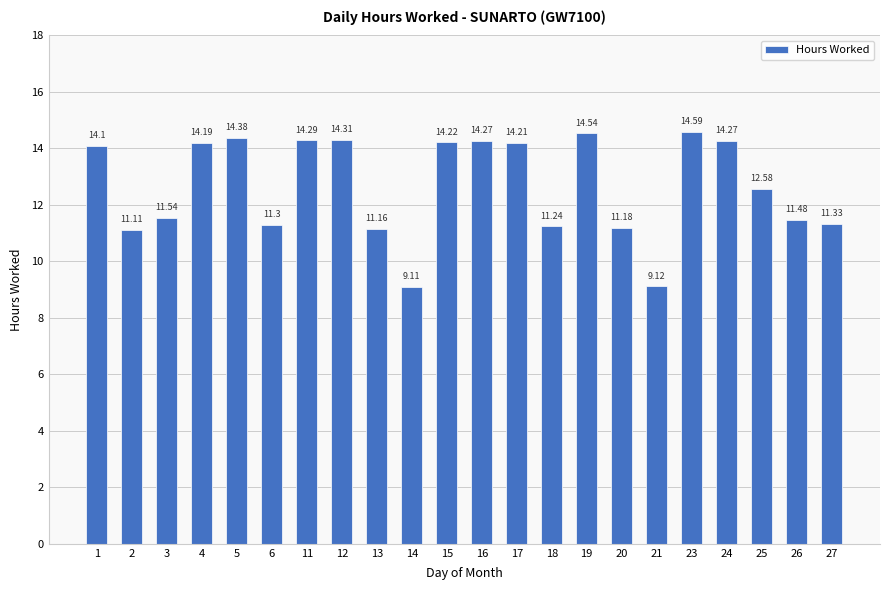

Reading left to right, transcribe all the data shown in this chart.

1=14.1	2=11.1	3=11.5	4=14.2	5=14.4	6=11.3	11=14.3	12=14.3	13=11.2	14=9.1	15=14.2	16=14.3	17=14.2	18=11.2	19=14.5	20=11.2	21=9.1	23=14.6	24=14.3	25=12.6	26=11.5	27=11.3